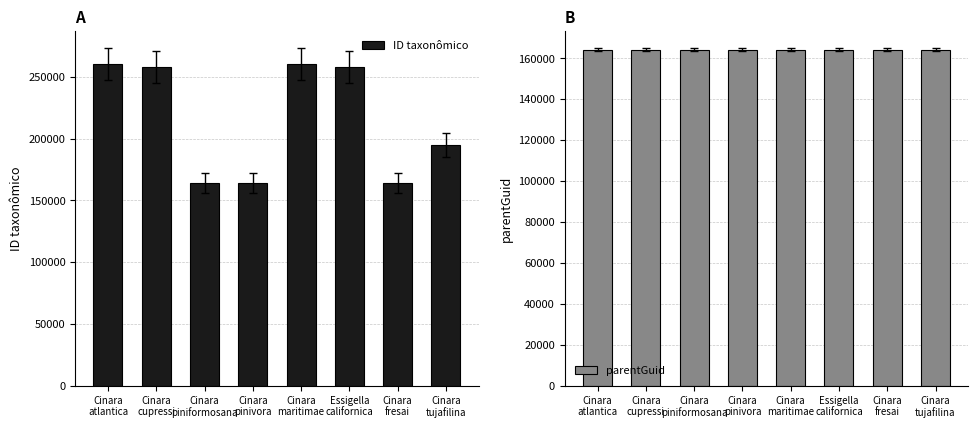

What is the highest value of the parentGuid series?

164208